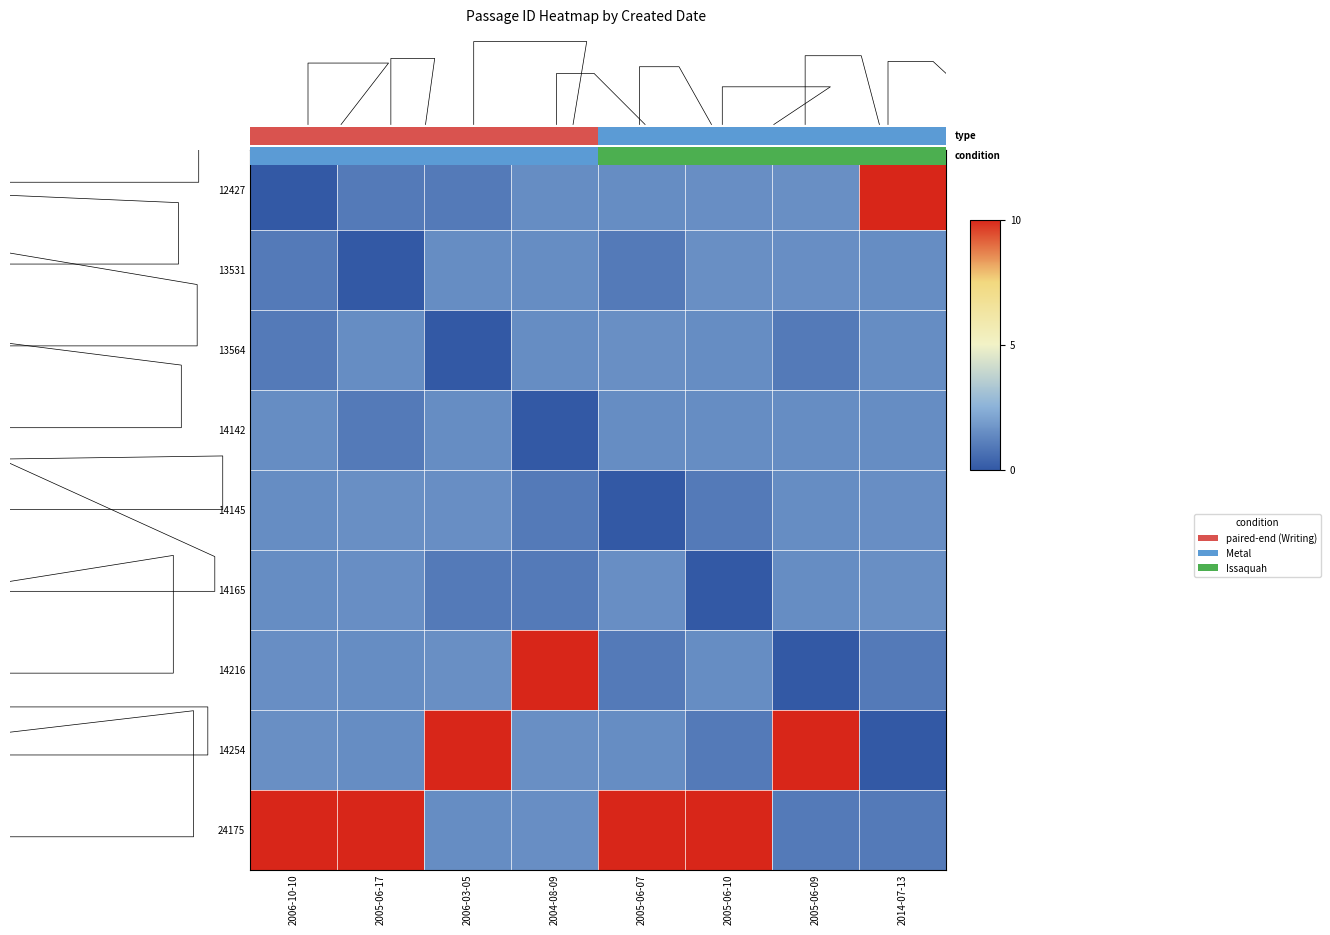

Which label corresponds to the largest value in the chart?

2014-07-13